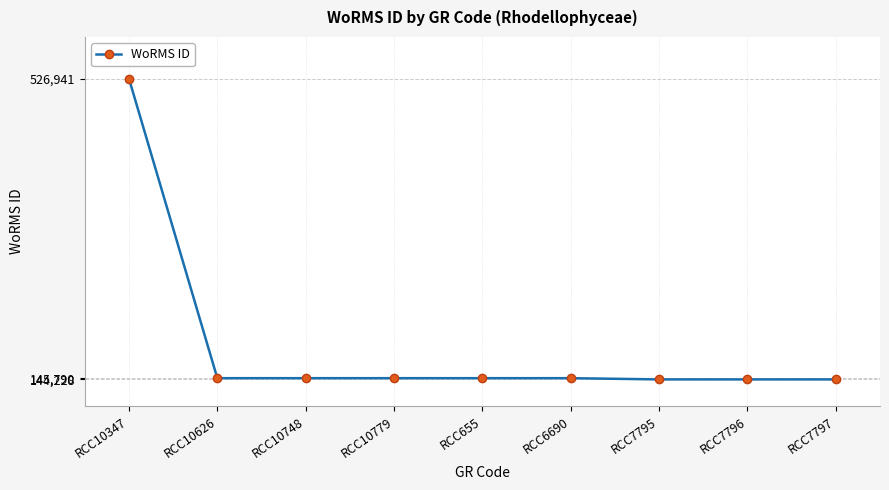

What is the greatest value displayed?

526941